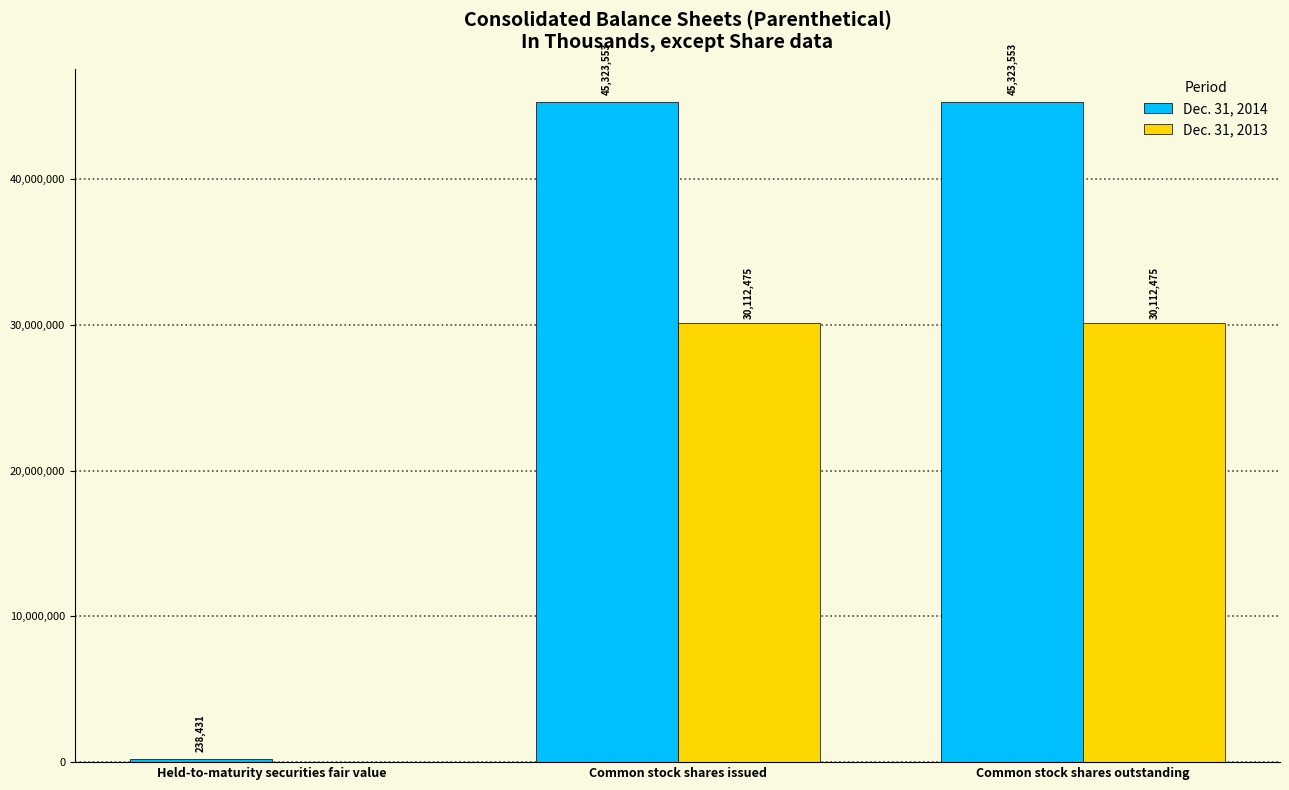

Count the number of categories in the chart.

3